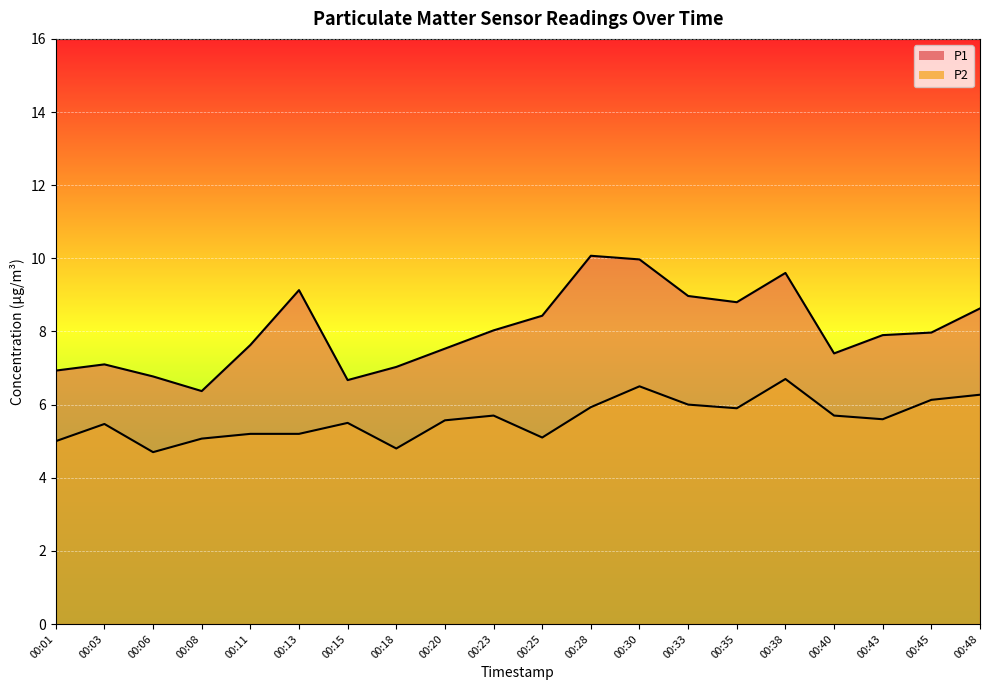

Where is the first local maximum for P2?

00:03